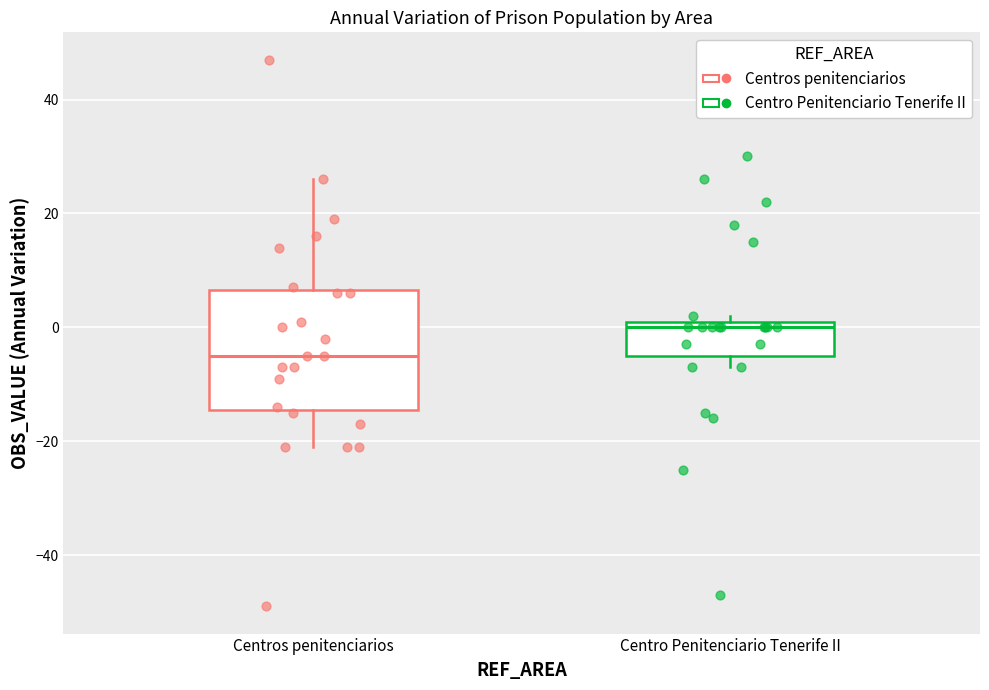

Which box is the tallest, from its lower edge to its upper edge?

Centros penitenciarios